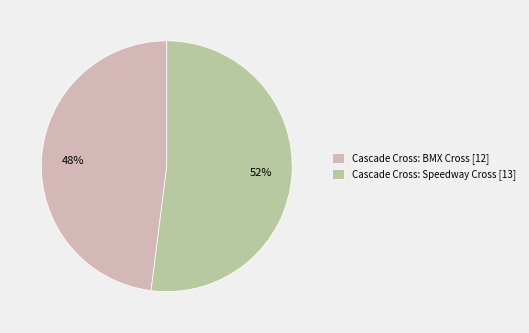

To the nearest percent, what portion does Cascade Cross: Speedway Cross represent?

52%